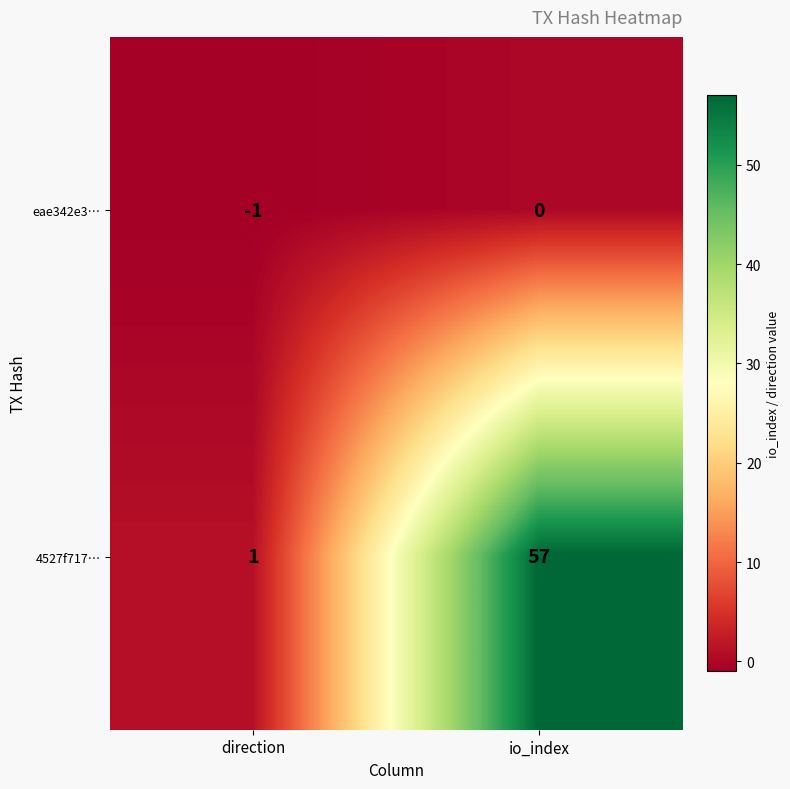

At how many categories does at least one series exceed 46?

1